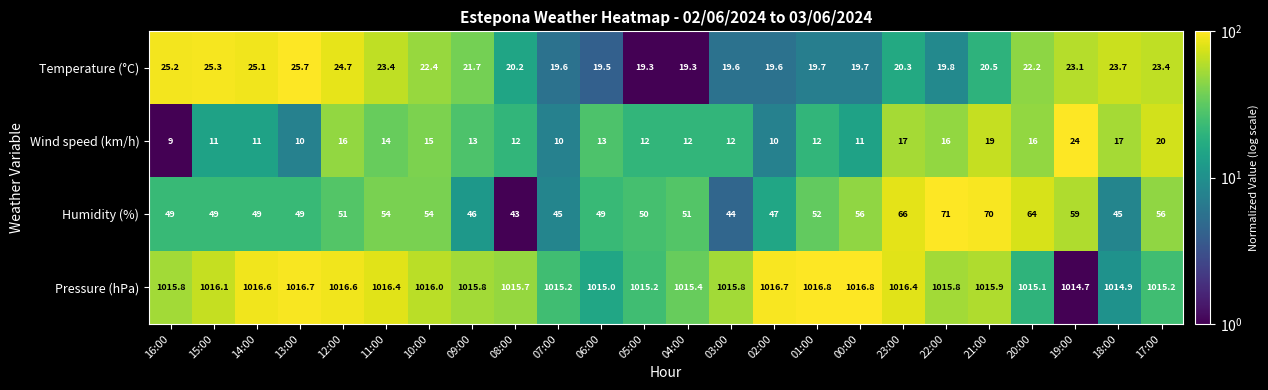

Which series has the widest spread of values?

Humidity (%)